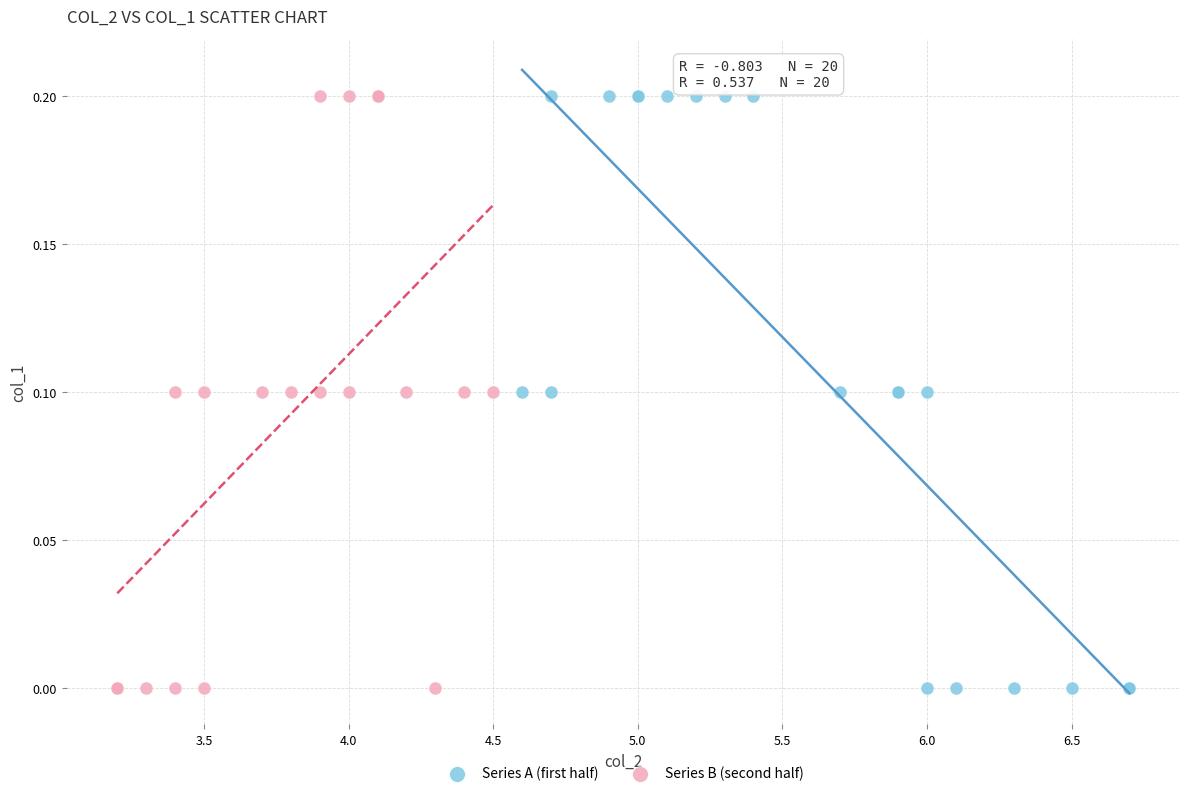

What are all the series names shown in the legend?

Series A (first half), Series B (second half)